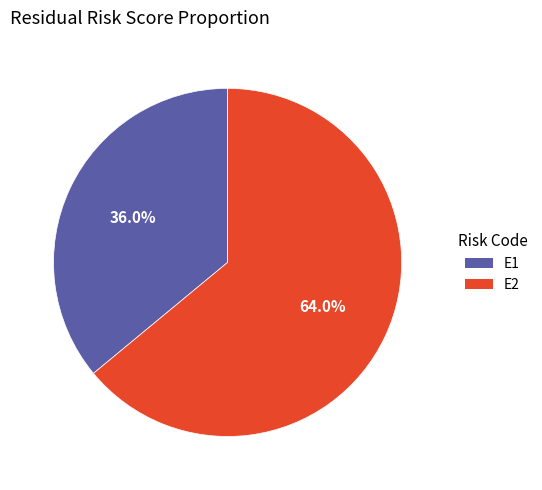

To the nearest percent, what portion does E2 represent?

64%